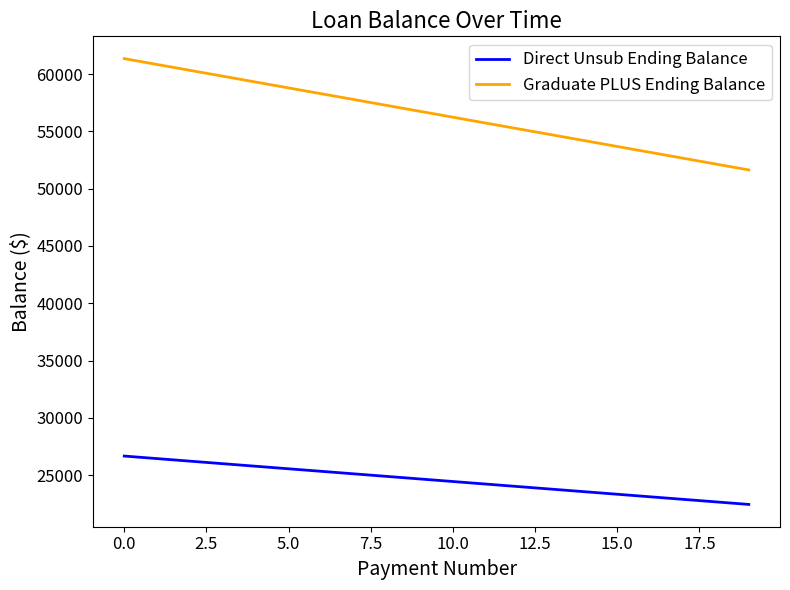

Which series has the largest range (max minus min)?

Graduate PLUS Ending Balance